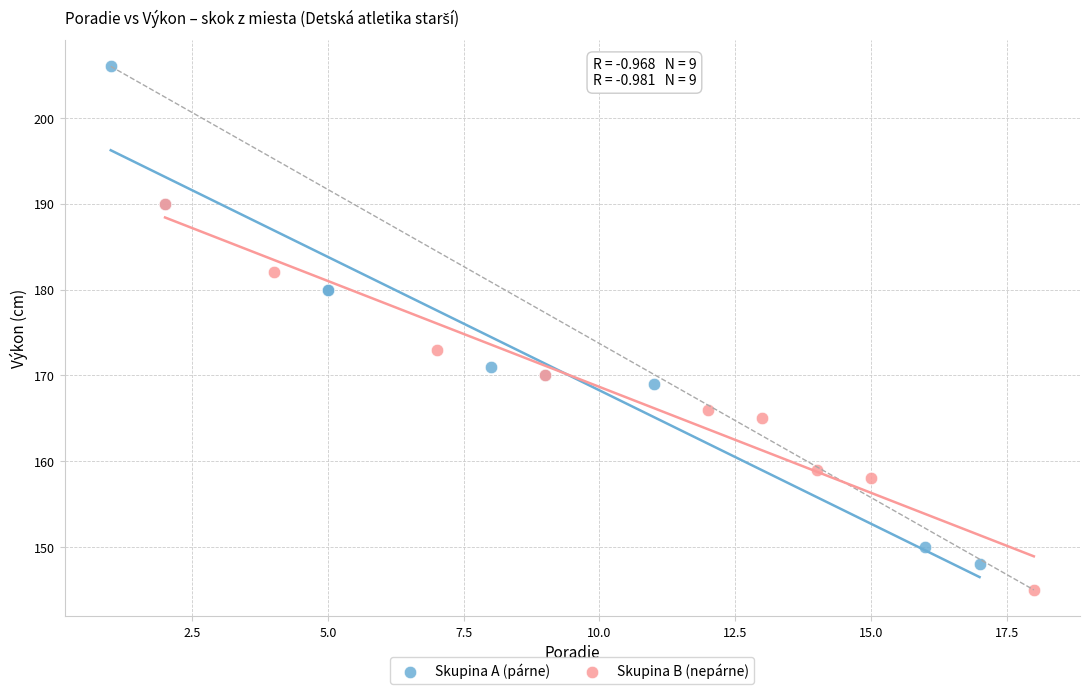

Which series has the largest Y range (max minus min)?

Skupina A (párne)